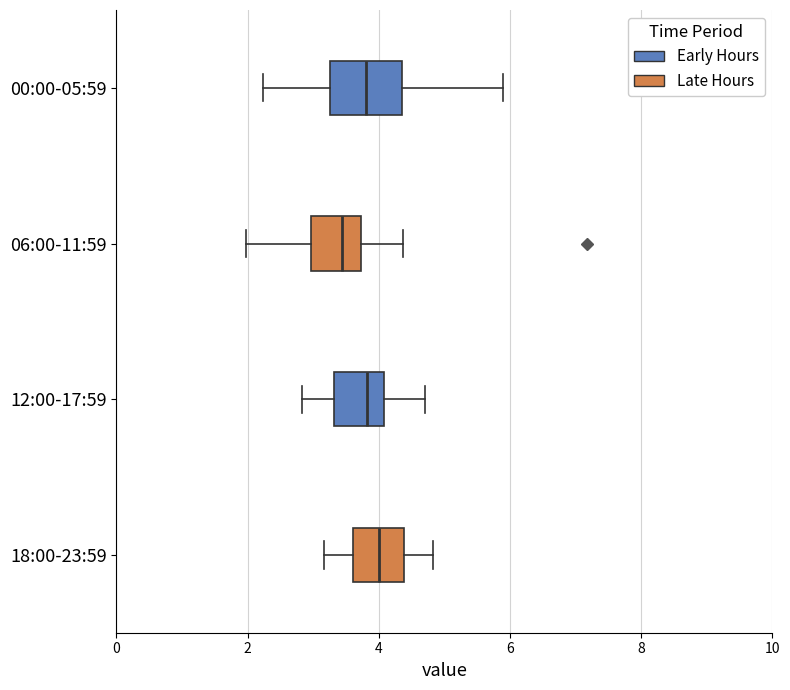

Reading bottom to top, transcribe this box plot: for each box, give where its median line is, the range the box spans, and where its two whiskers end, as read against the x-axis. The values are not printed on the chart, so give them approximately, as read against the axis.

18:00-23:59: median 4.0, box 3.6 to 4.4, whiskers 3.2 to 4.8
12:00-17:59: median 3.8, box 3.4 to 4.0, whiskers 2.8 to 4.8
06:00-11:59: median 3.4, box 3.0 to 3.8, whiskers 2.0 to 4.4
00:00-05:59: median 3.8, box 3.2 to 4.4, whiskers 2.2 to 6.0